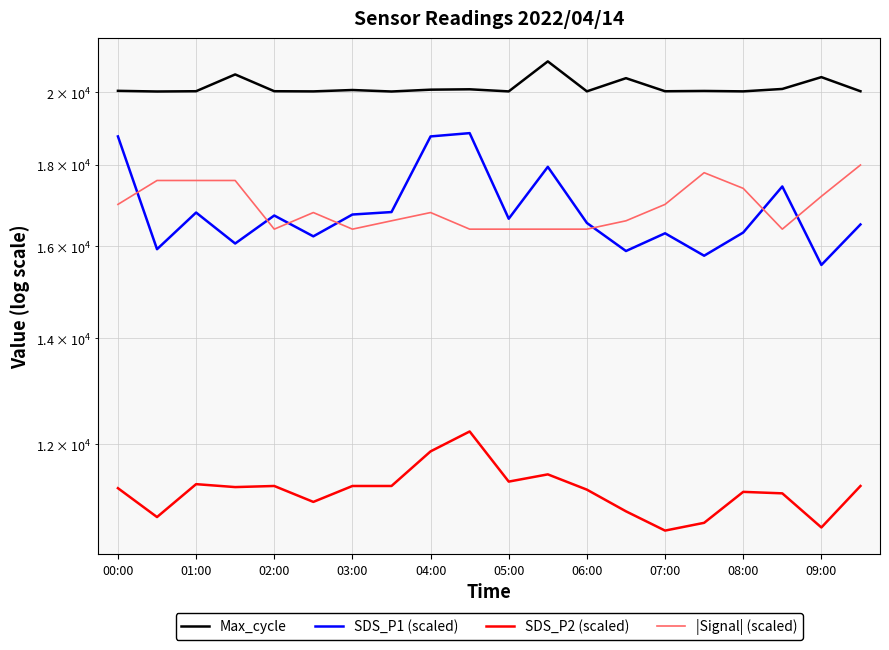

Does the chart have visible grid lines?

Yes